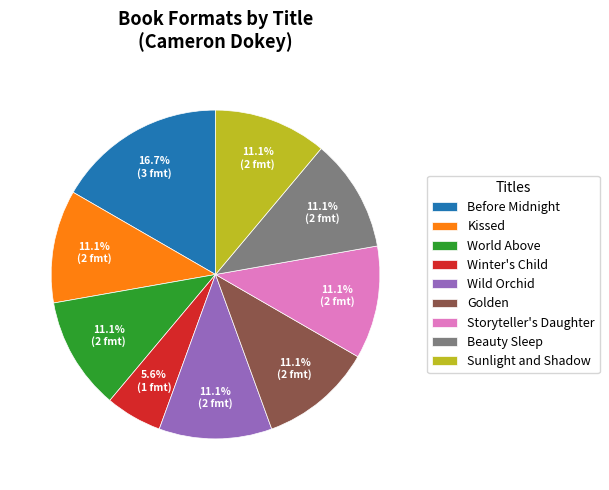

What is the smallest slice in the pie chart?

Winter's Child